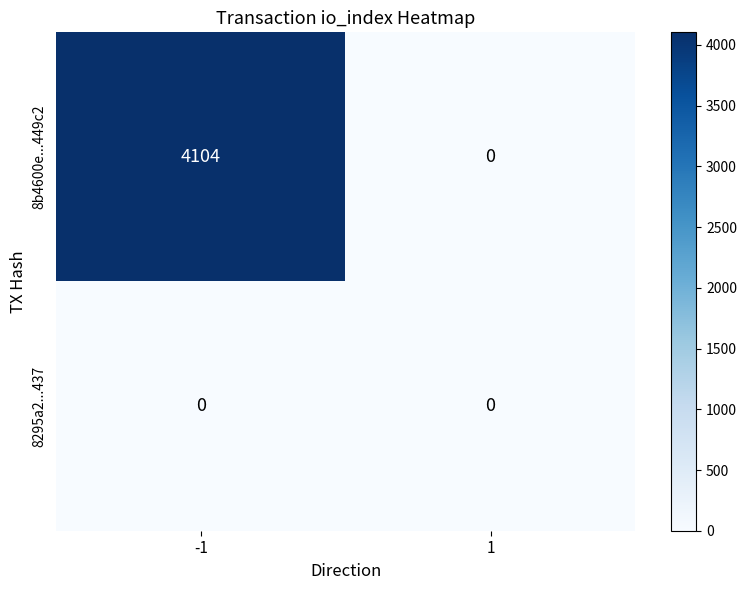

At how many categories does at least one series exceed 364?

1